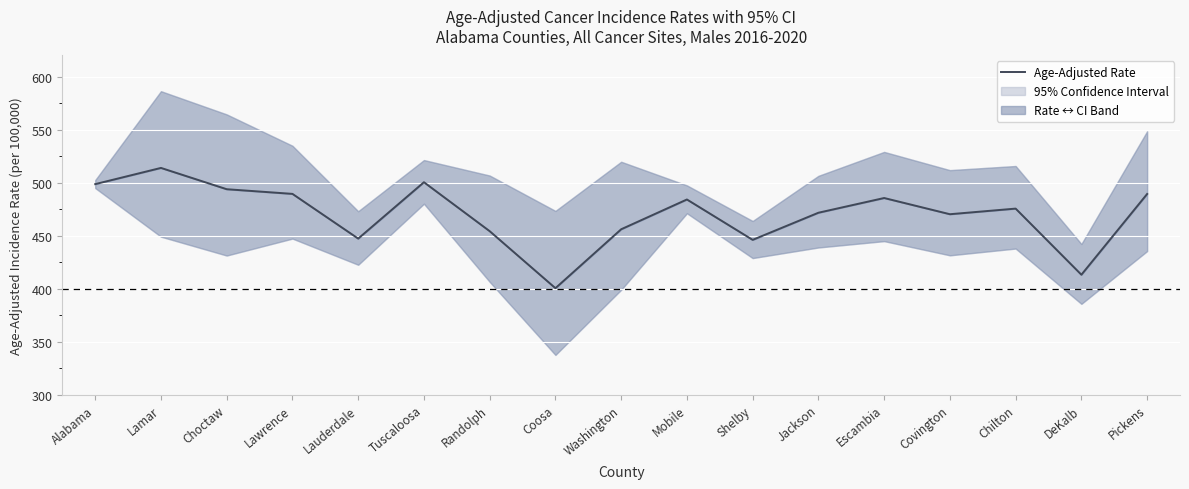

Count the number of categories in the chart.

17